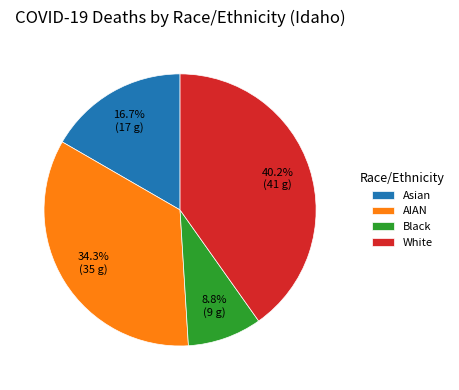

Count the number of slices in the pie.

4